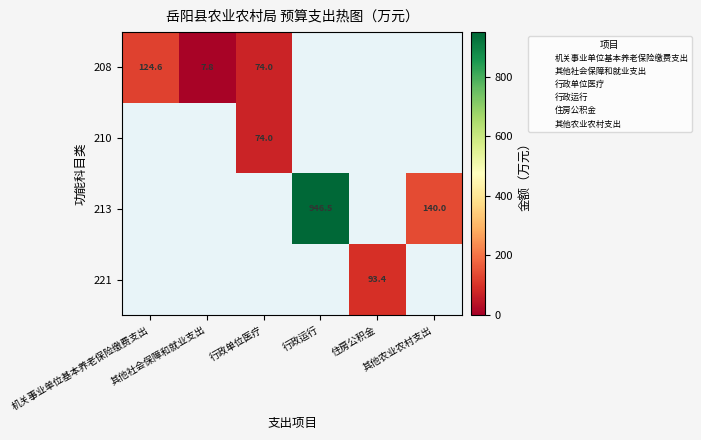

At how many categories does at least one series exceed 447?

1